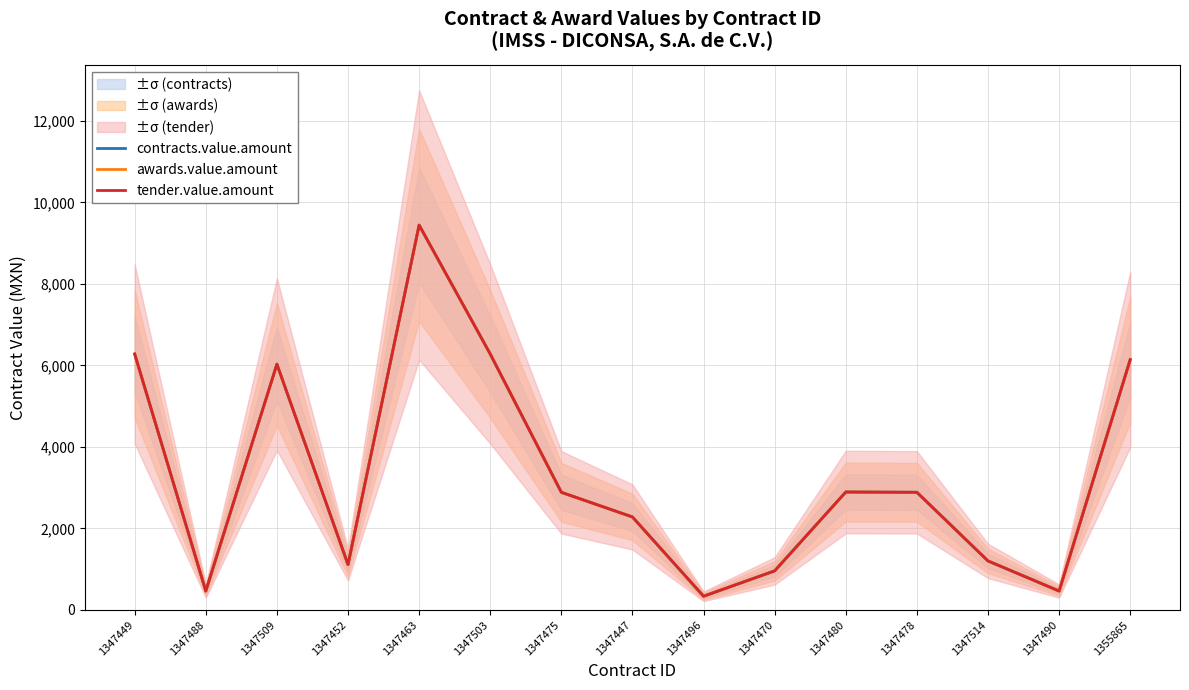

What is the average value of the awards.value.amount series?

3311.0